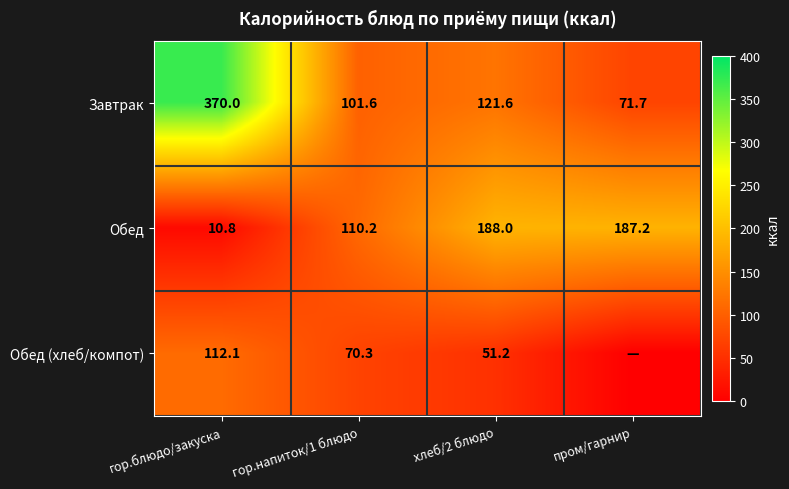

Rank the categories by Завтрак value from highest to lowest.

гор.блюдо/закуска, хлеб/2 блюдо, гор.напиток/1 блюдо, пром/гарнир